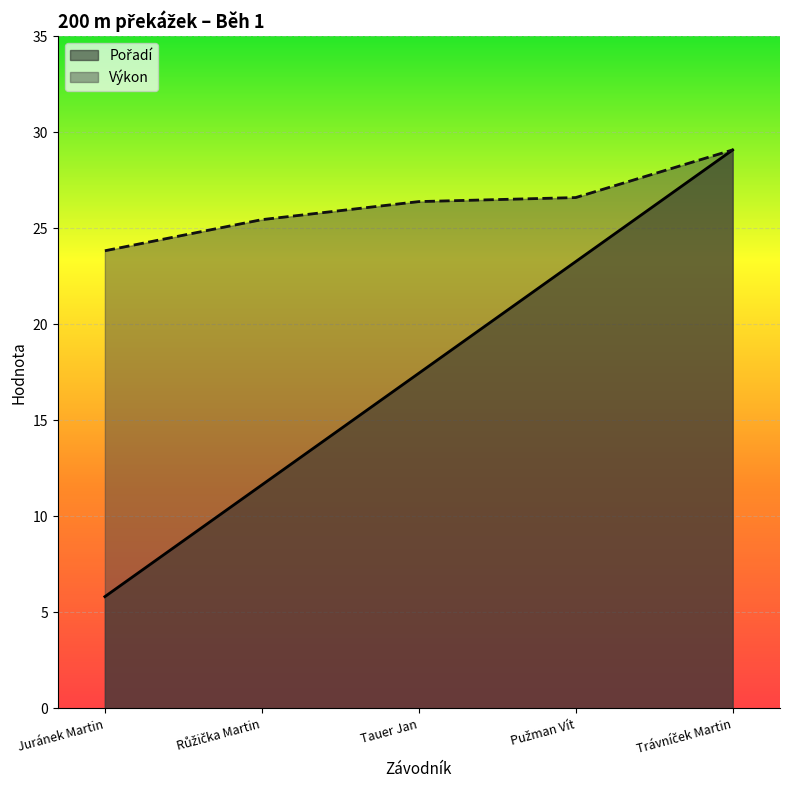

At which category is the sum across all series the highest?

Trávníček Martin